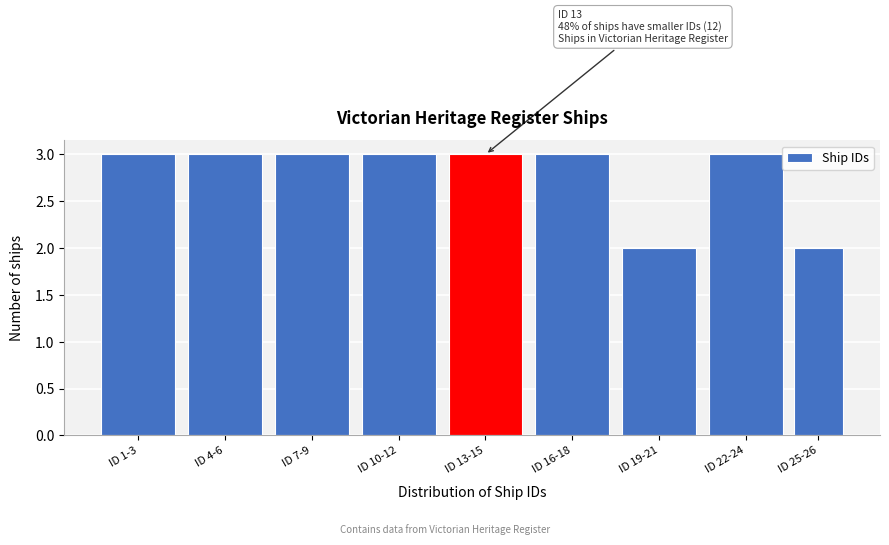

Reading right to left, extract all data points from this chart.

2	3	2	3	3	3	3	3	3